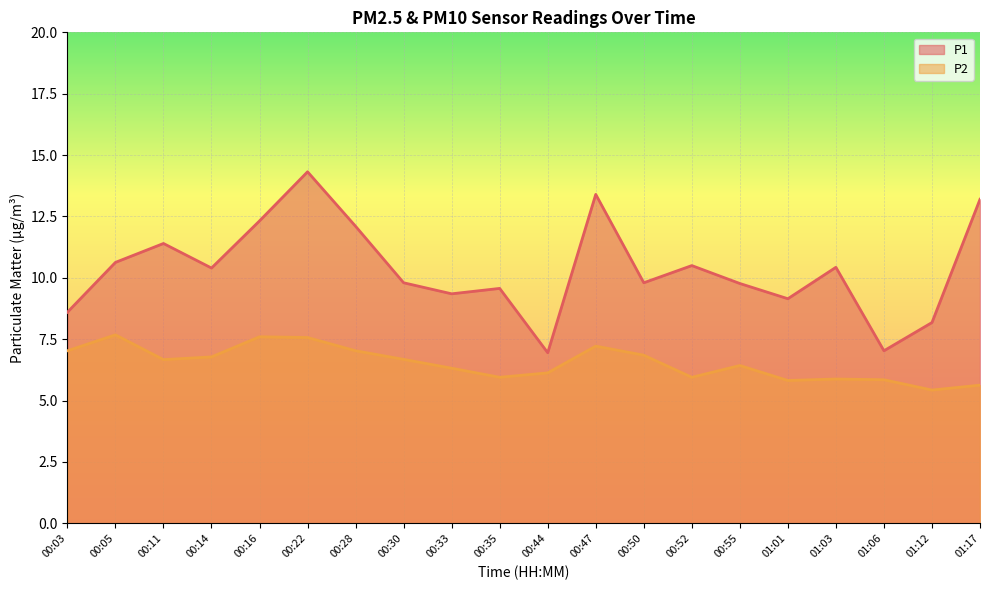

Count the number of data series in this chart.

2